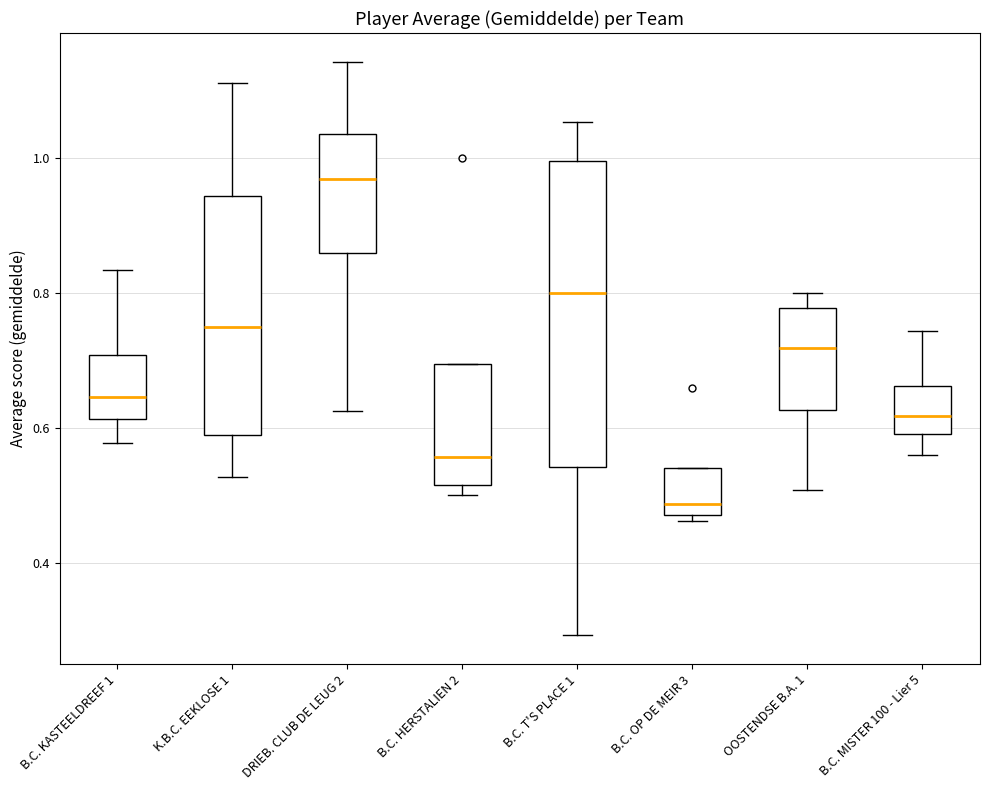

Comparing the boxes themselves (not the whiskers), which one is the tallest?

B.C. T'S PLACE 1